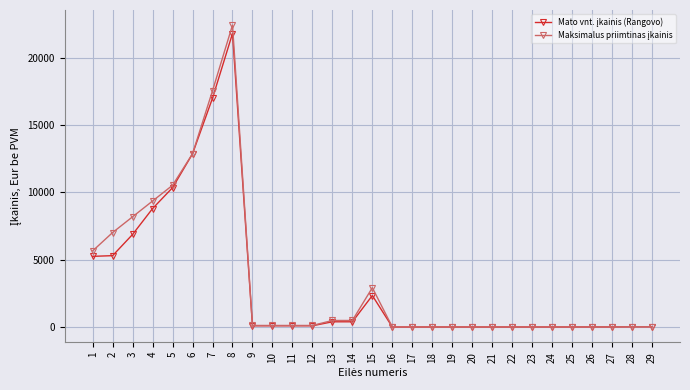

At which category is the sum across all series the highest?

8